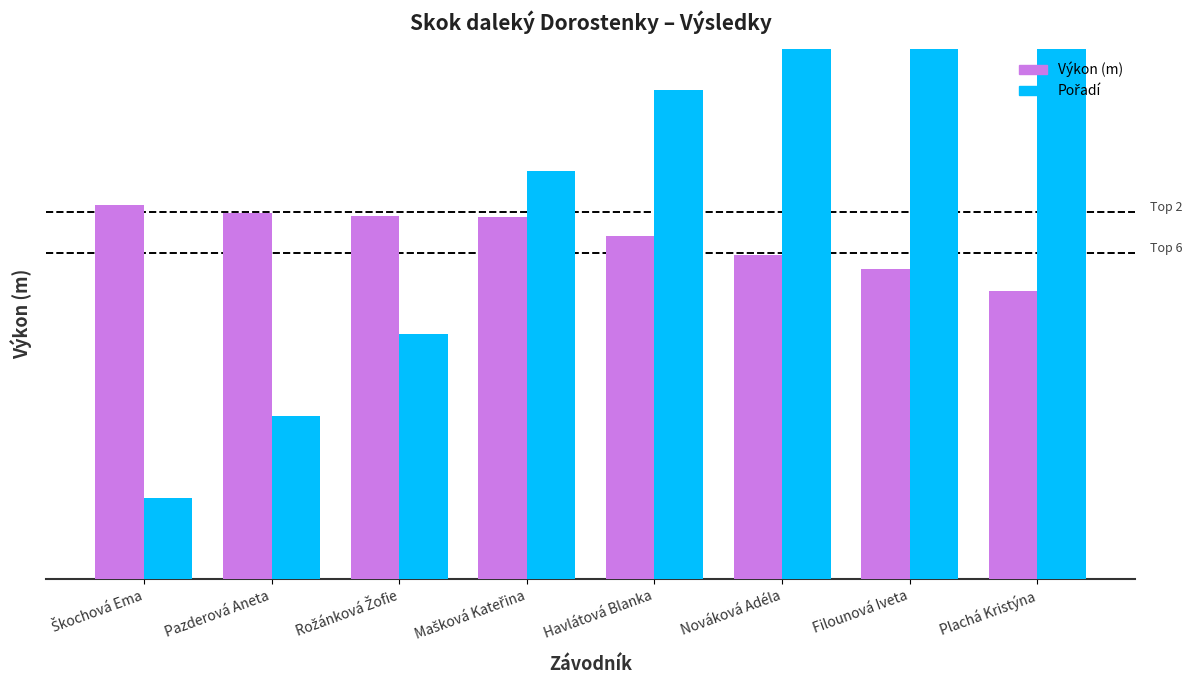

What is the difference between the maximum and minimum values in the Výkon (m) series?

1.1